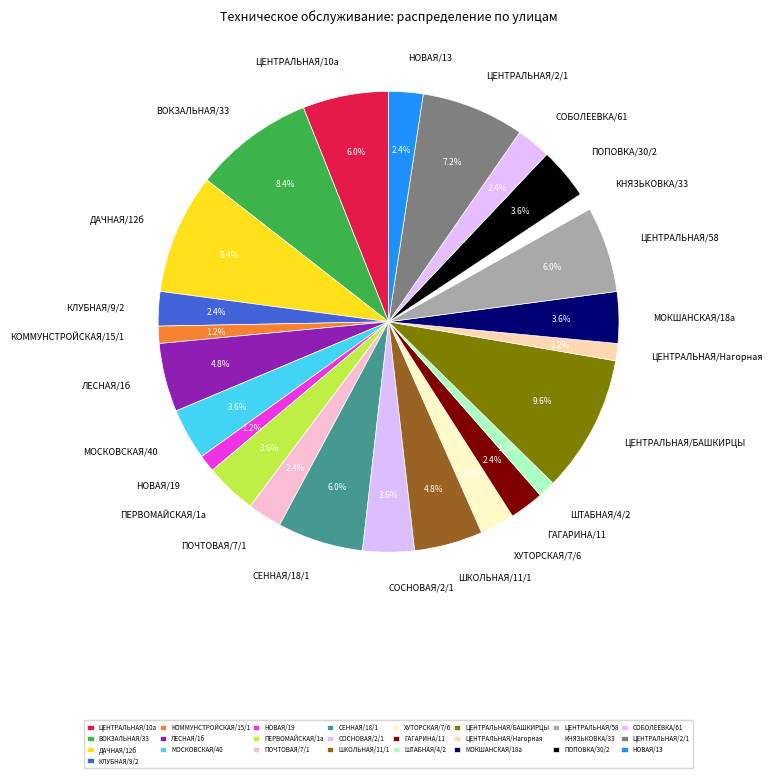

Count the number of slices in the pie.

25